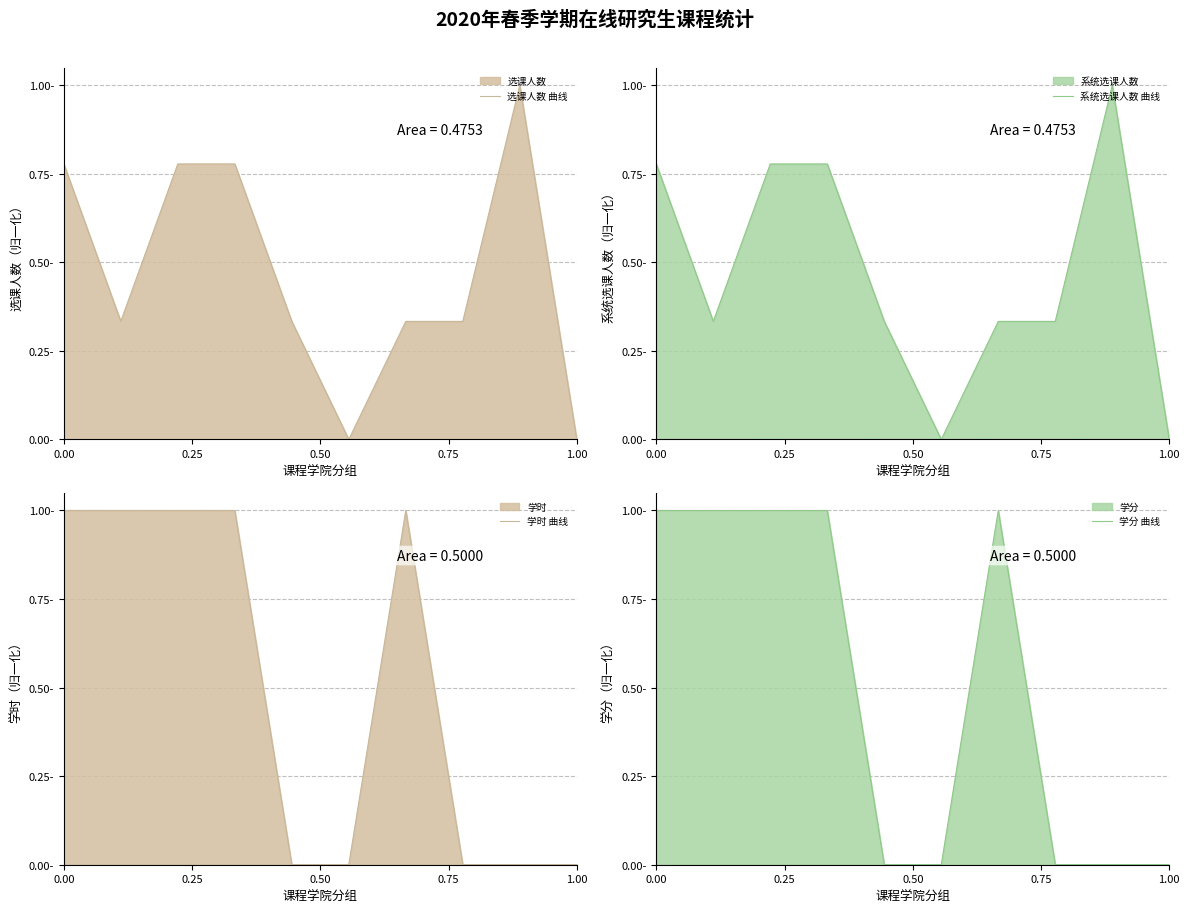

What is the value of the 选课人数 曲线 point at the 5th from the left?

0.3